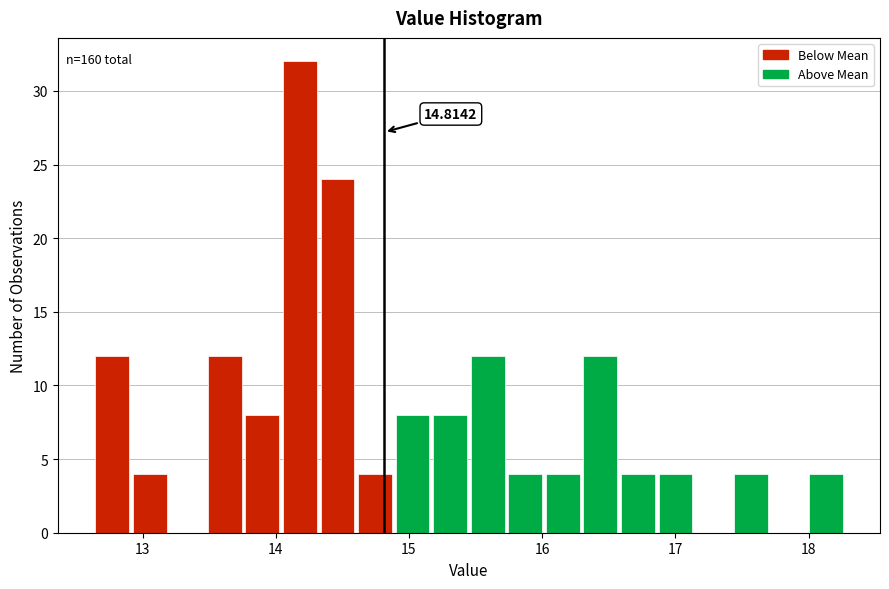

Read against the x-axis, roughly where is the centre of the tallest bar?

14.2